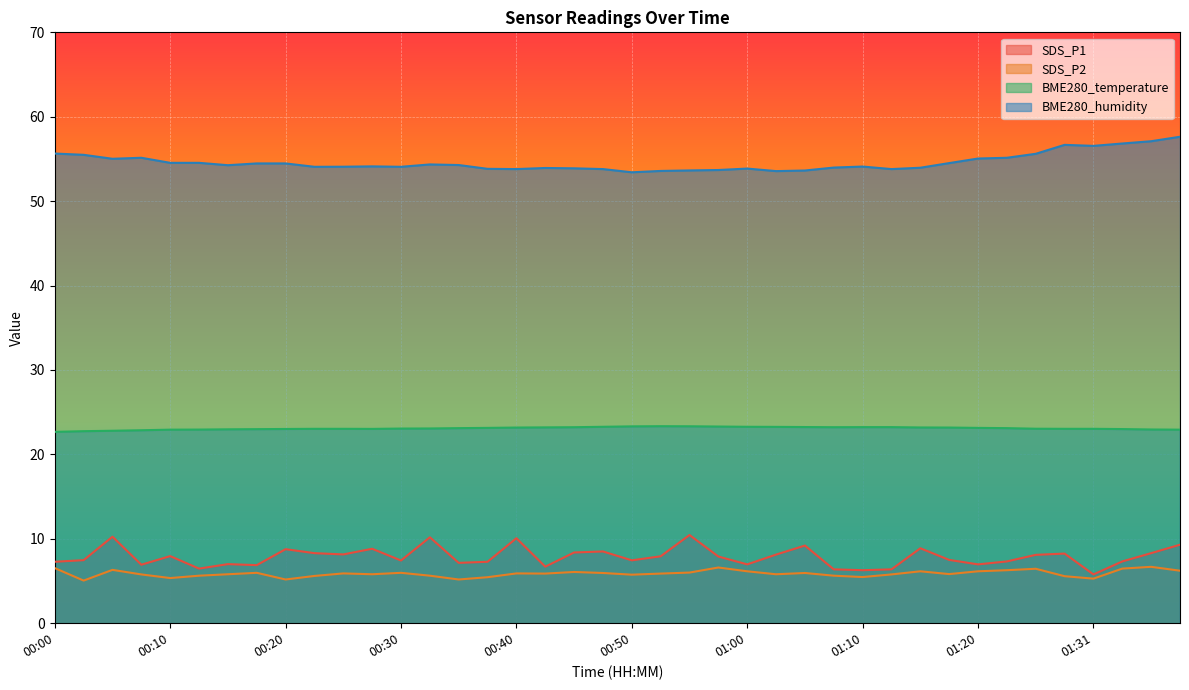

The BME280_temperature series shows 6.2 at 01:31. True or false?

False